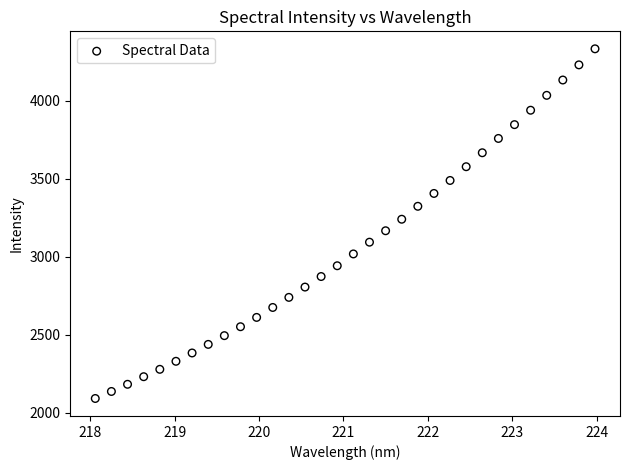

What is the range of Y values (max minus min)?

2241.8